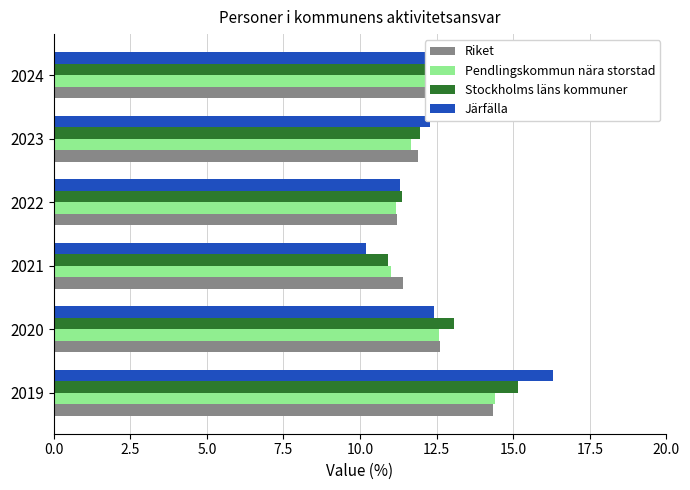

Which series has the widest spread of values?

Järfälla